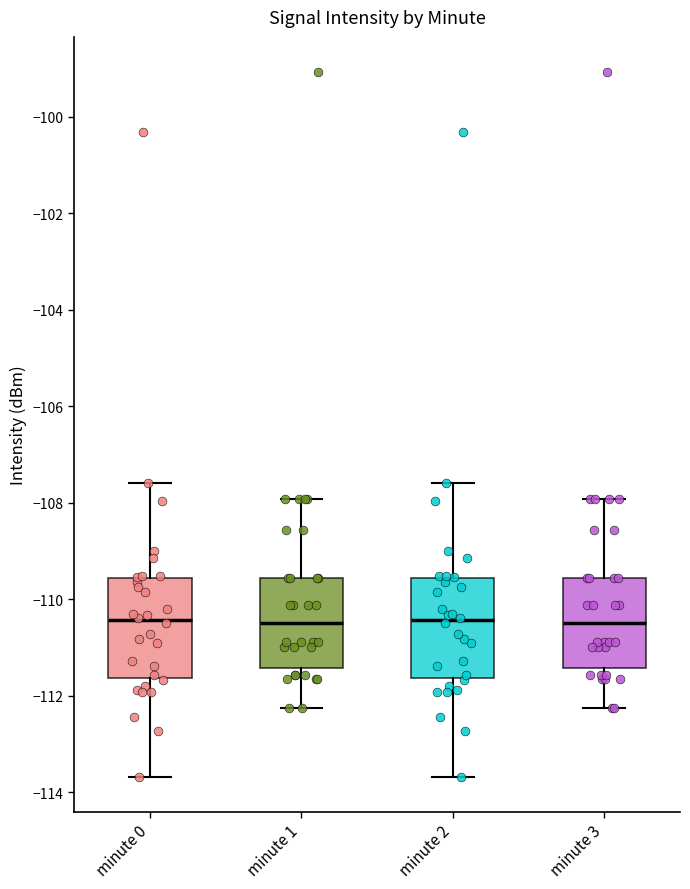

Reading left to right, read every box against the y-axis: the position of its median line, the range the box covers, and the ends of its whiskers. The values are not printed on the chart, so give them approximately, as read against the axis.

minute 0: median -110.4, box -111.6 to -109.6, whiskers -113.6 to -107.6
minute 1: median -110.4, box -111.4 to -109.6, whiskers -112.2 to -108.0
minute 2: median -110.4, box -111.6 to -109.6, whiskers -113.6 to -107.6
minute 3: median -110.4, box -111.4 to -109.6, whiskers -112.2 to -108.0